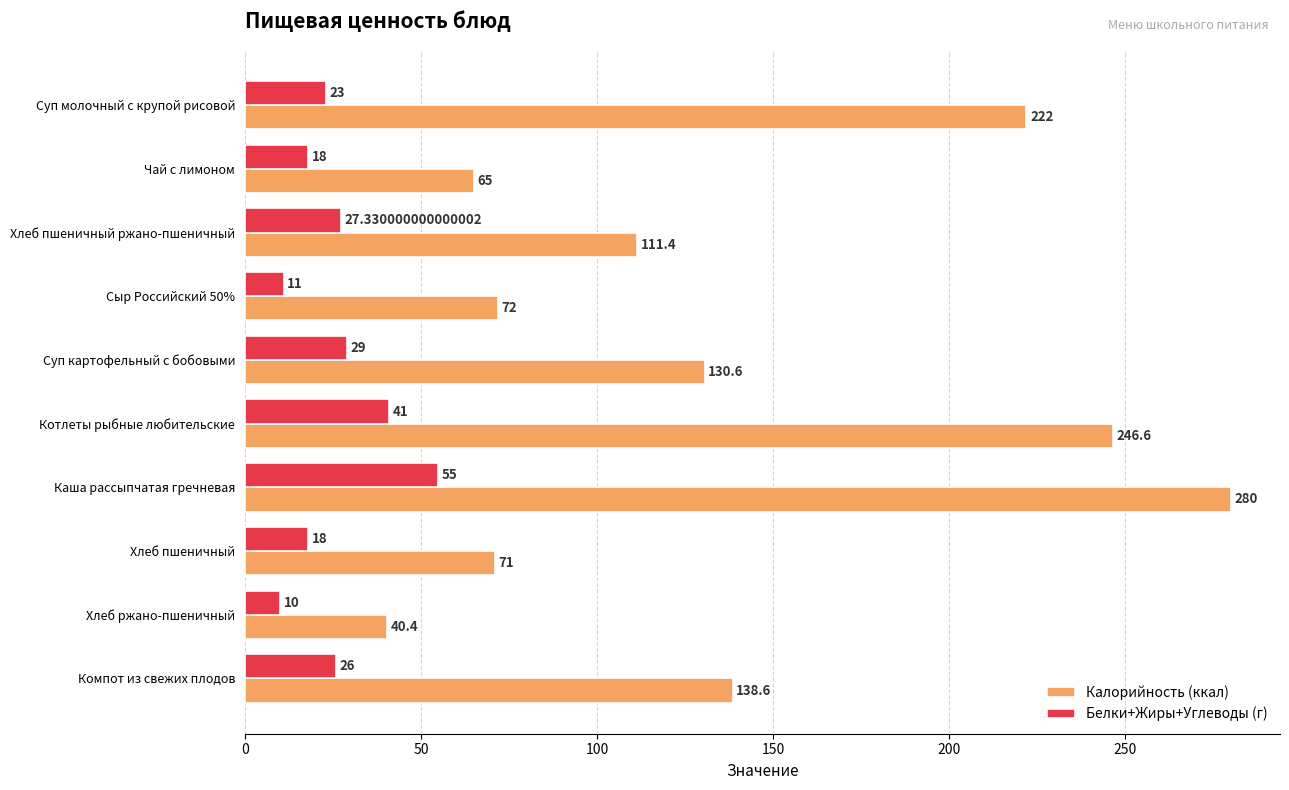

What is the sum of all Калорийность (ккал) values?

1377.6